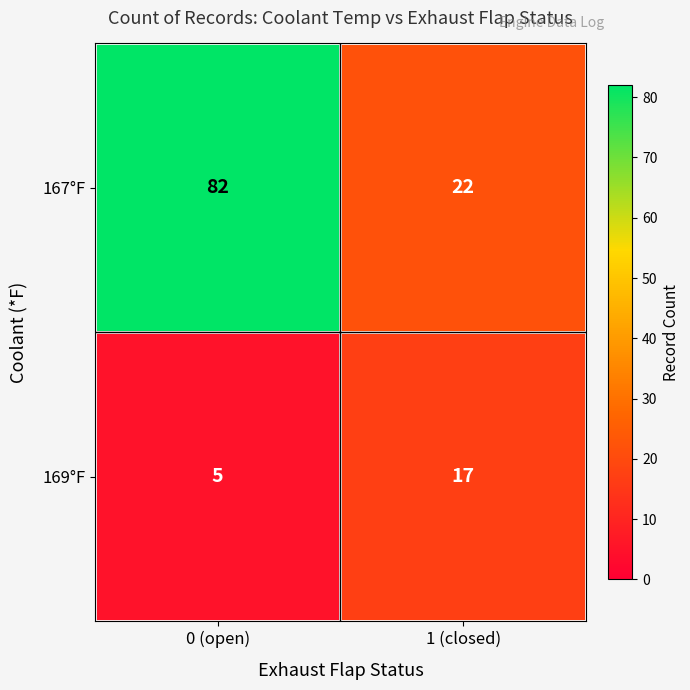

What is the difference between the highest and lowest values at 0 (open)?

77